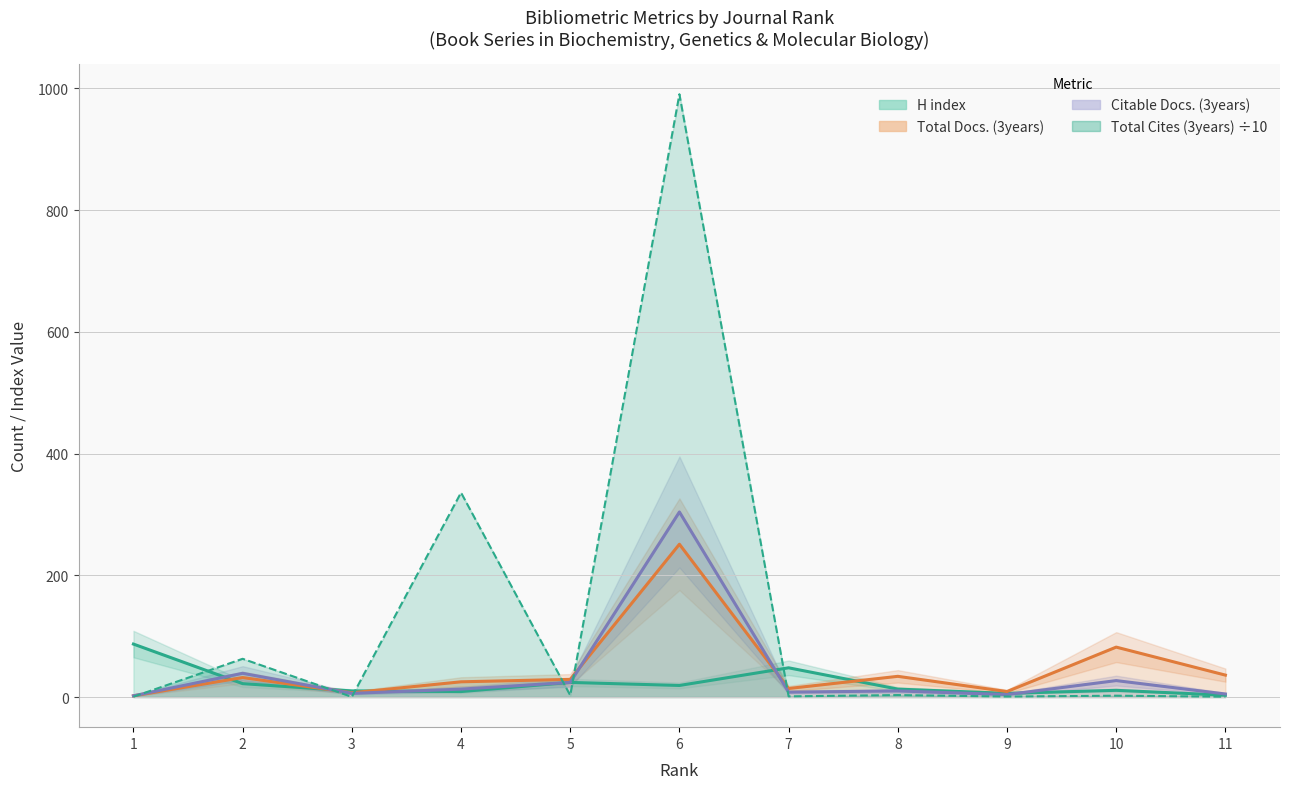

Is it true that H index equals 33.3 at 5?

False